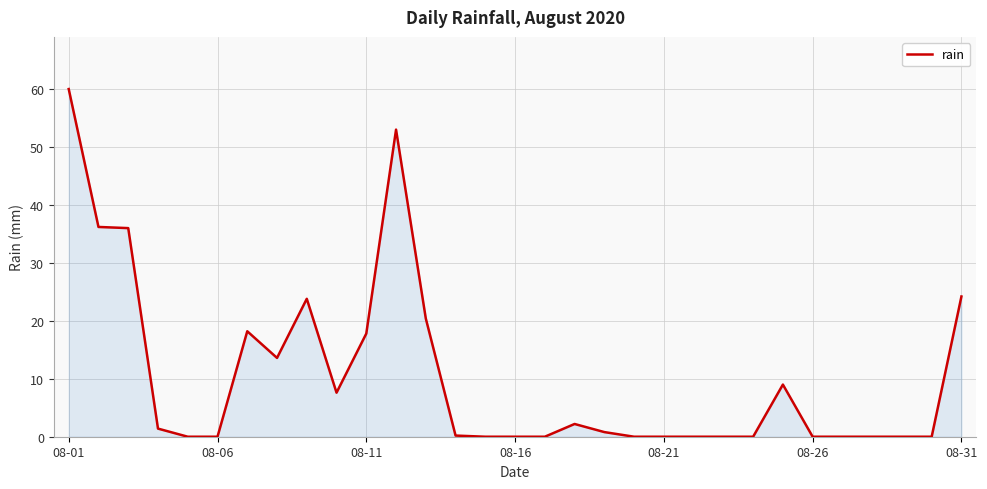

What is the difference between the maximum and minimum values?

60.0